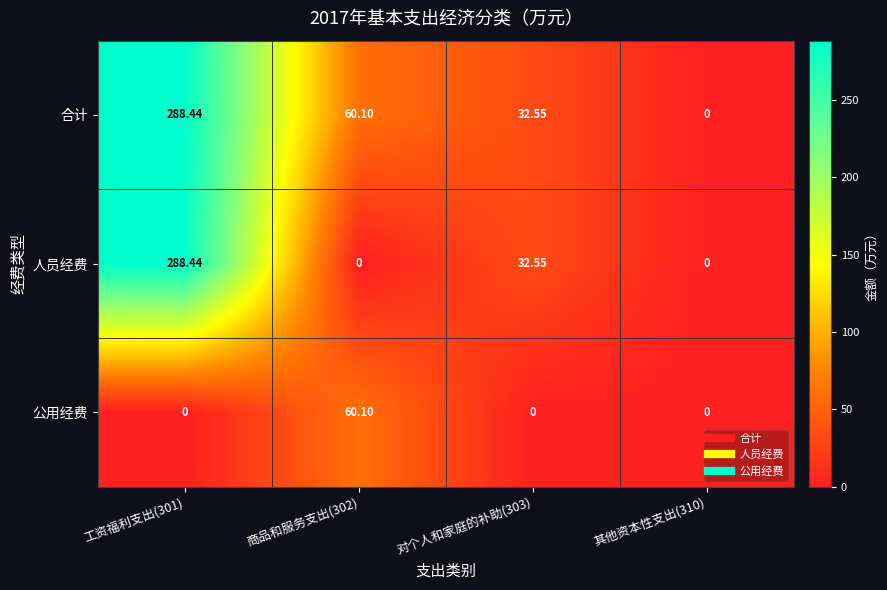

At which category is the sum across all series the highest?

工资福利支出(301)